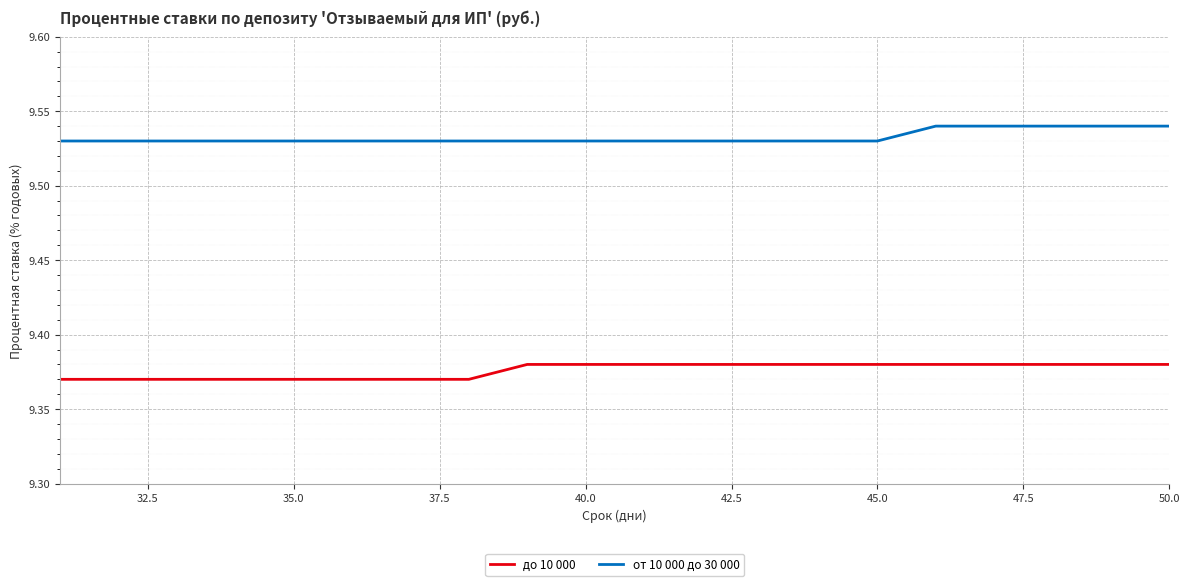

List the series in order of their peak value, highest first.

от 10 000 до 30 000, до 10 000